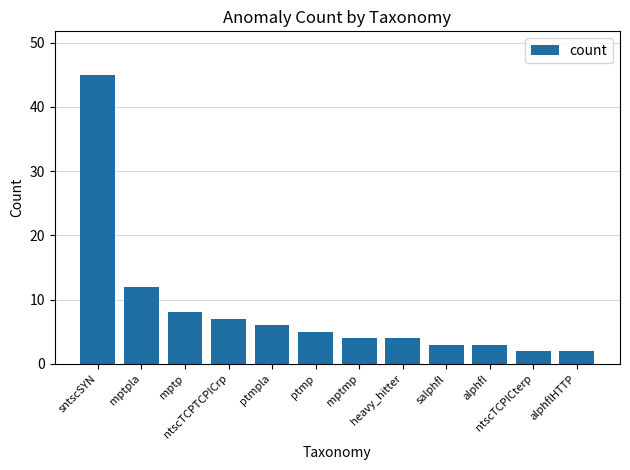

Reading right to left, transcribe all the data shown in this chart.

alphflHTTP=2	ntscTCPICterp=2	alphfl=3	salphfl=3	heavy_hitter=4	mptmp=4	ptmp=5	ptmpla=6	ntscTCPTCPICrp=7	mptp=8	mptpla=12	sntscSYN=45